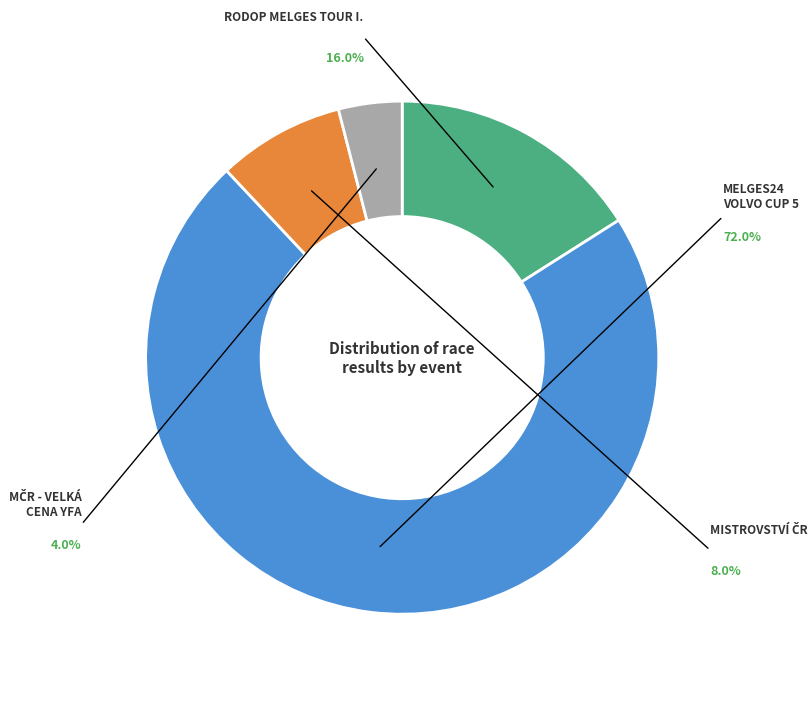

Does 117005 represent more than half of the total?

No